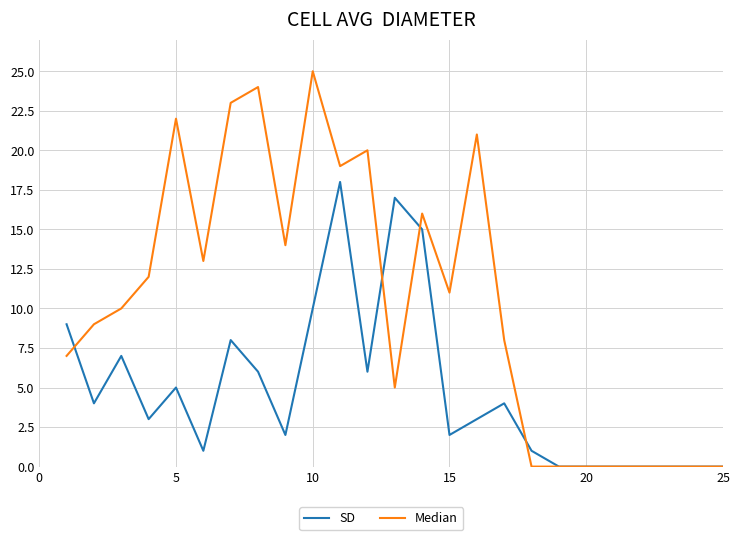

Which series has the widest spread of values?

Median